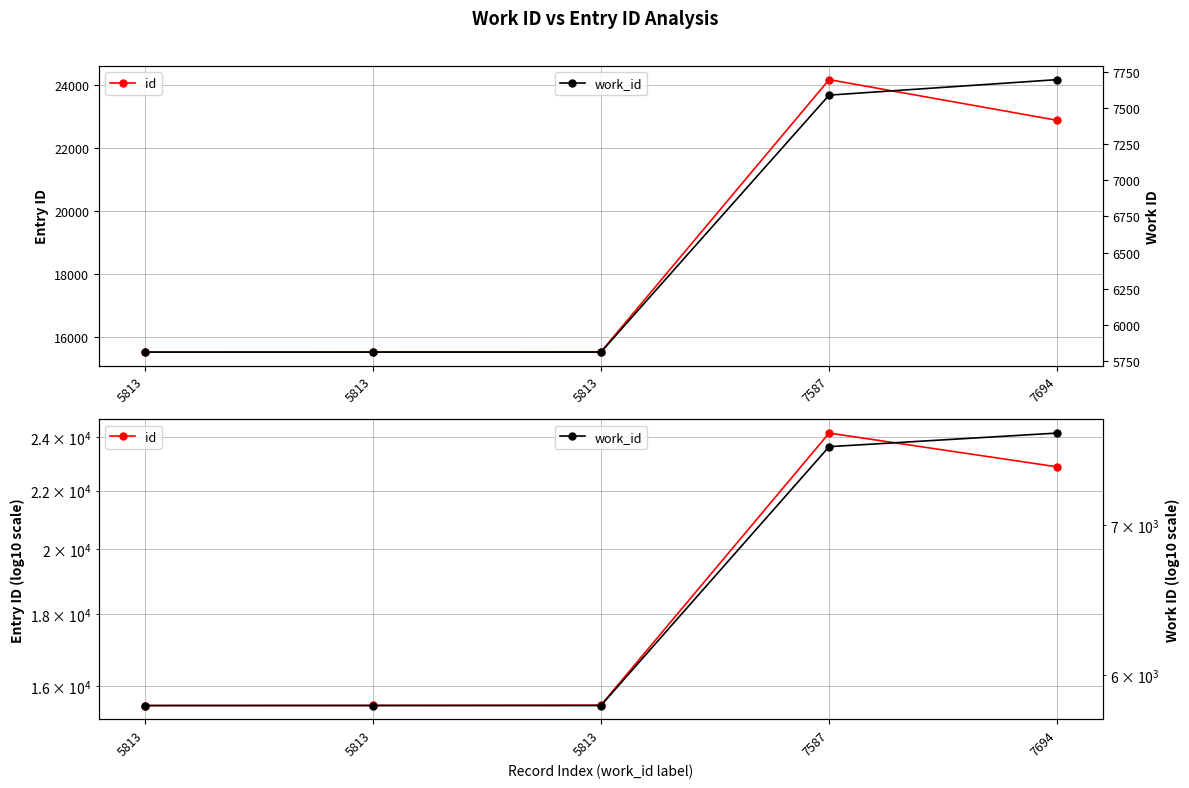

Which category has the lowest value in the work_id series?

5813